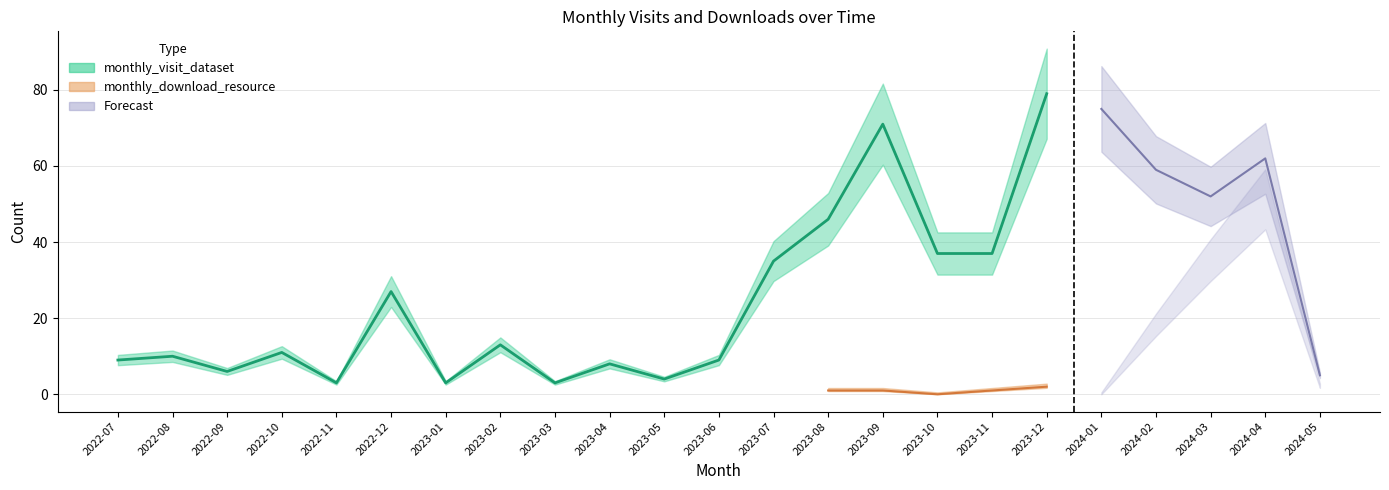

The value of monthly_download_resource at 2023-10 is -20. True or false?

False